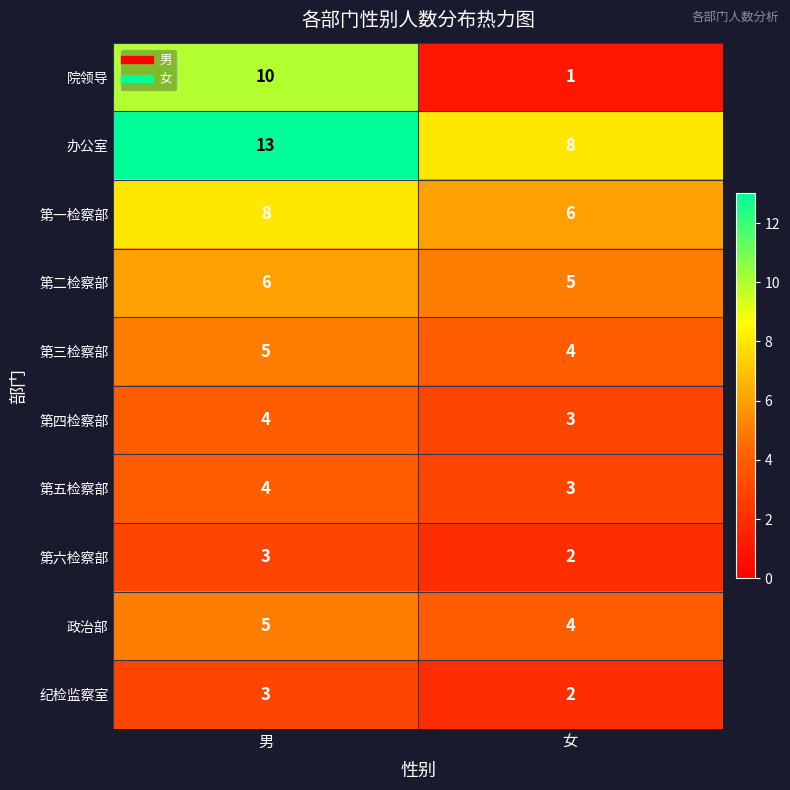

At which category is the sum across all series the highest?

男